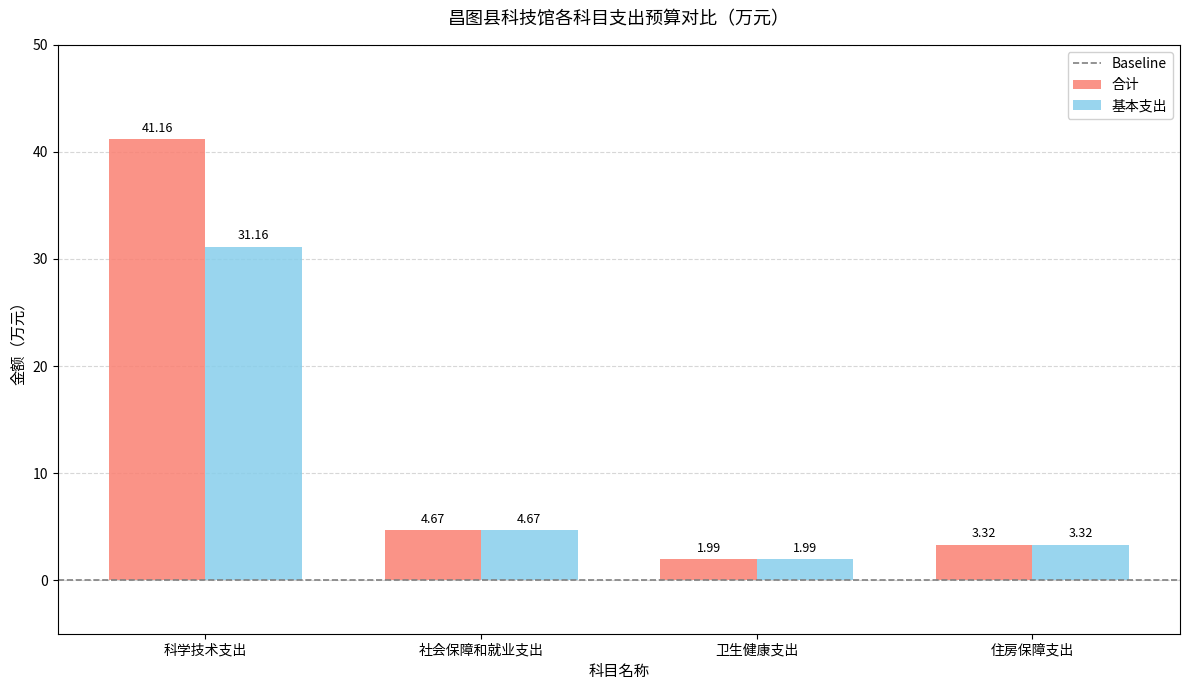

Is it true that 合计 equals 41.2 at 科学技术支出?

True